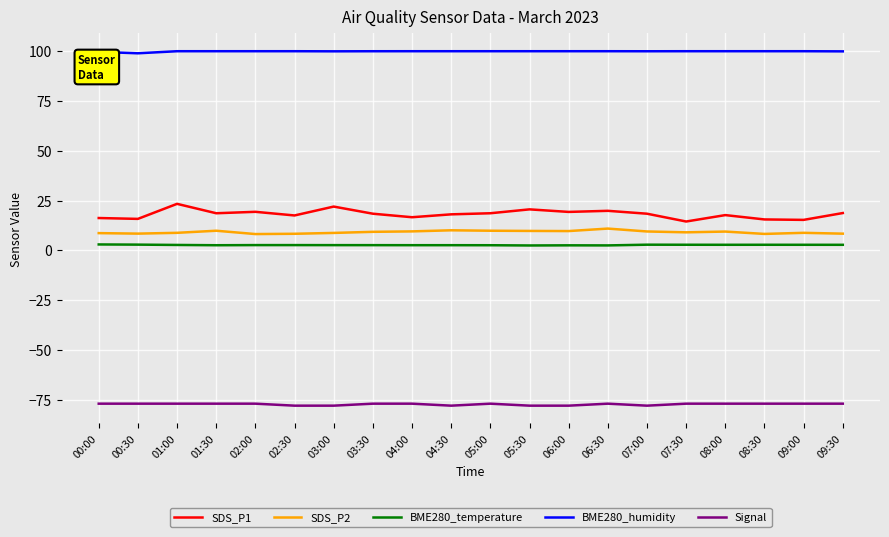

What is the difference between the maximum and minimum values in the SDS_P1 series?

8.9